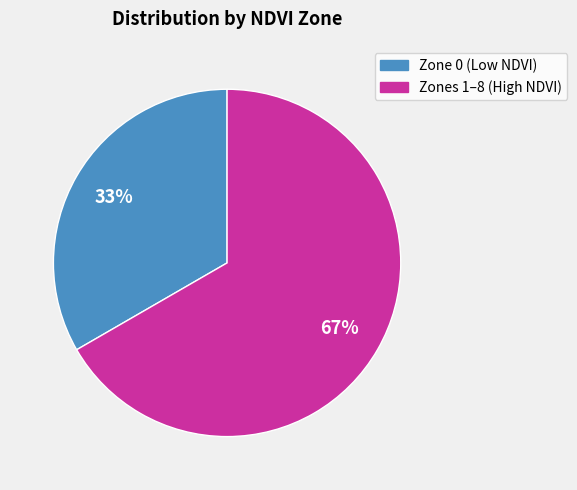

Is there a majority slice in this chart?

Yes